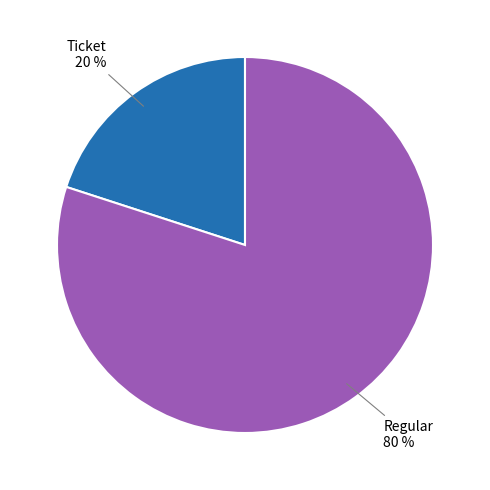

Count the number of slices in the pie.

2